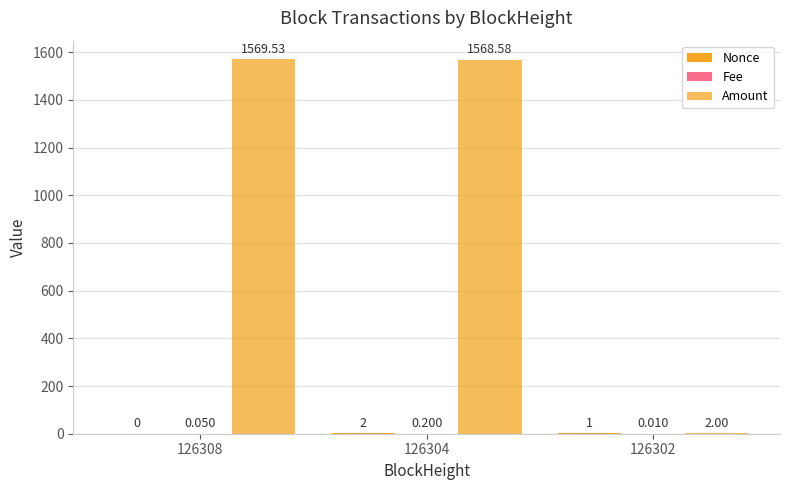

How many distinct data groups are displayed?

3